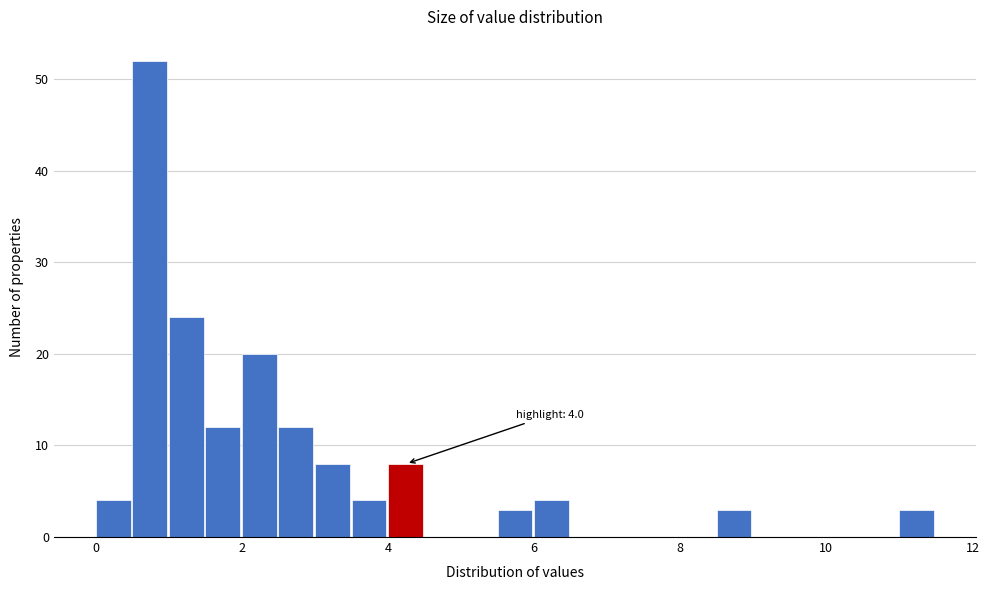

Around what value on the x-axis is the tallest bar? Give the approximate position of its centre, as read against the axis.

0.8